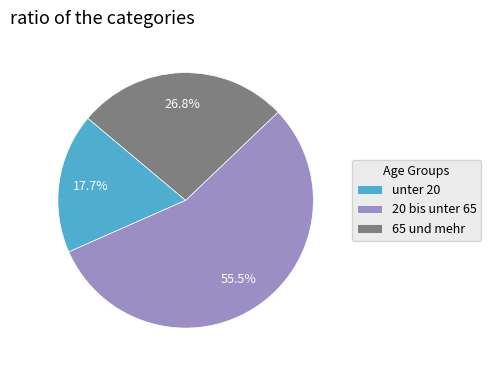

Which category has the biggest portion of the pie?

20 bis unter 65